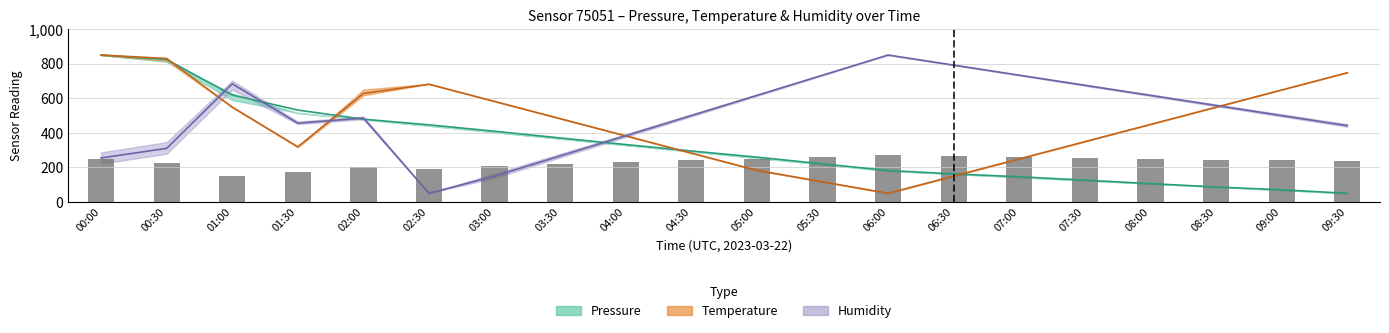

Which category has the lowest value across all series?

09:30